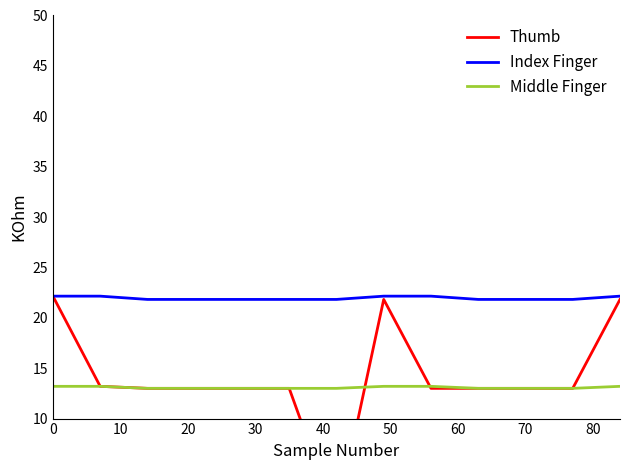

What is the maximum value shown in the chart?

22.1